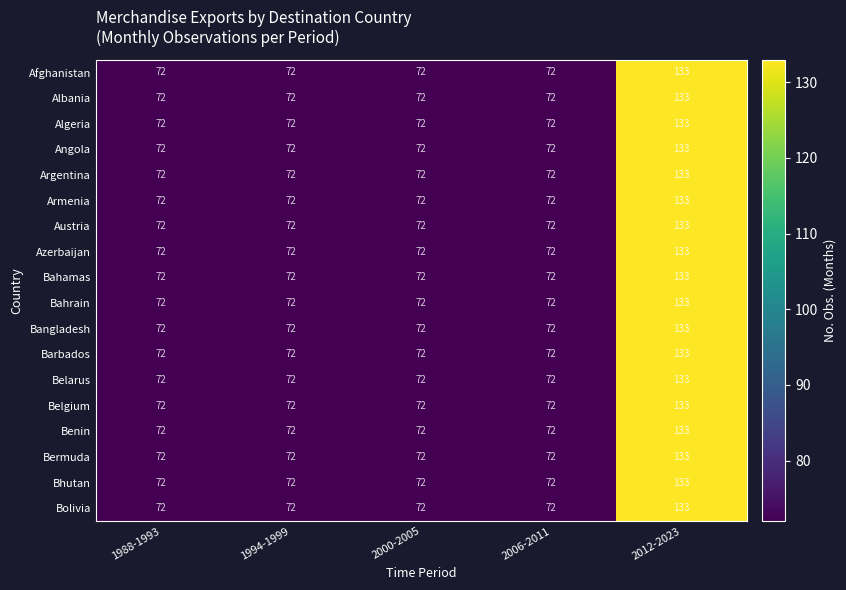

Is it true that Barbados equals 72 at 2006-2011?

True